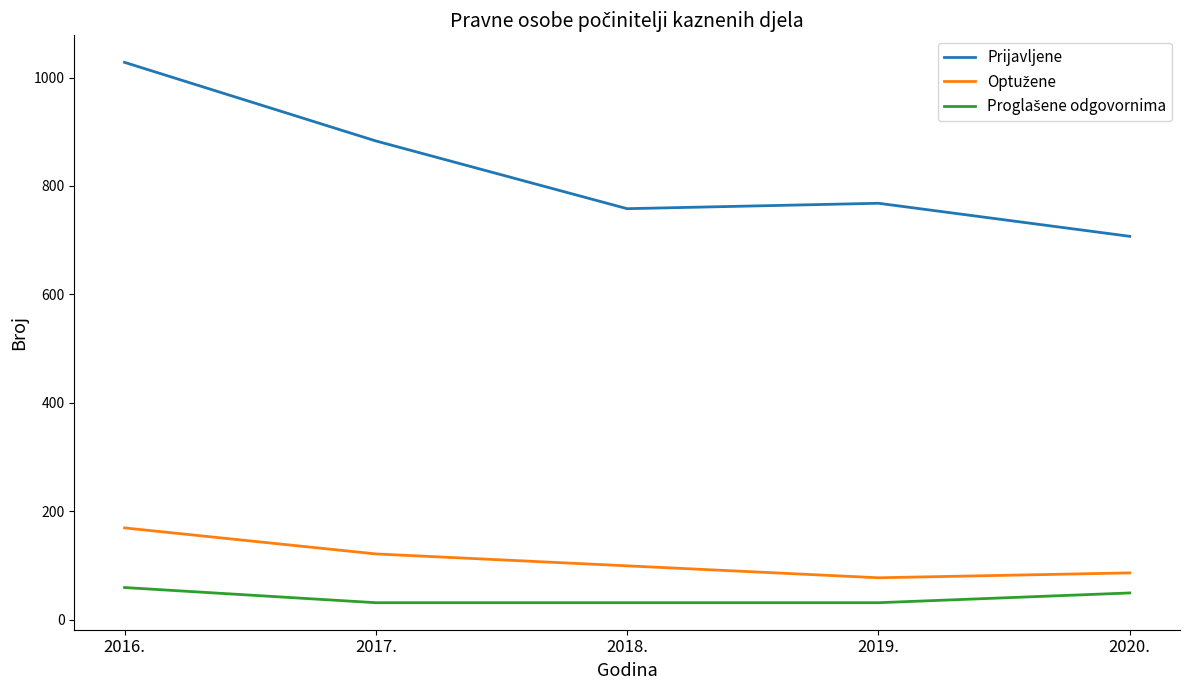

At which category is the sum across all series the highest?

2016.